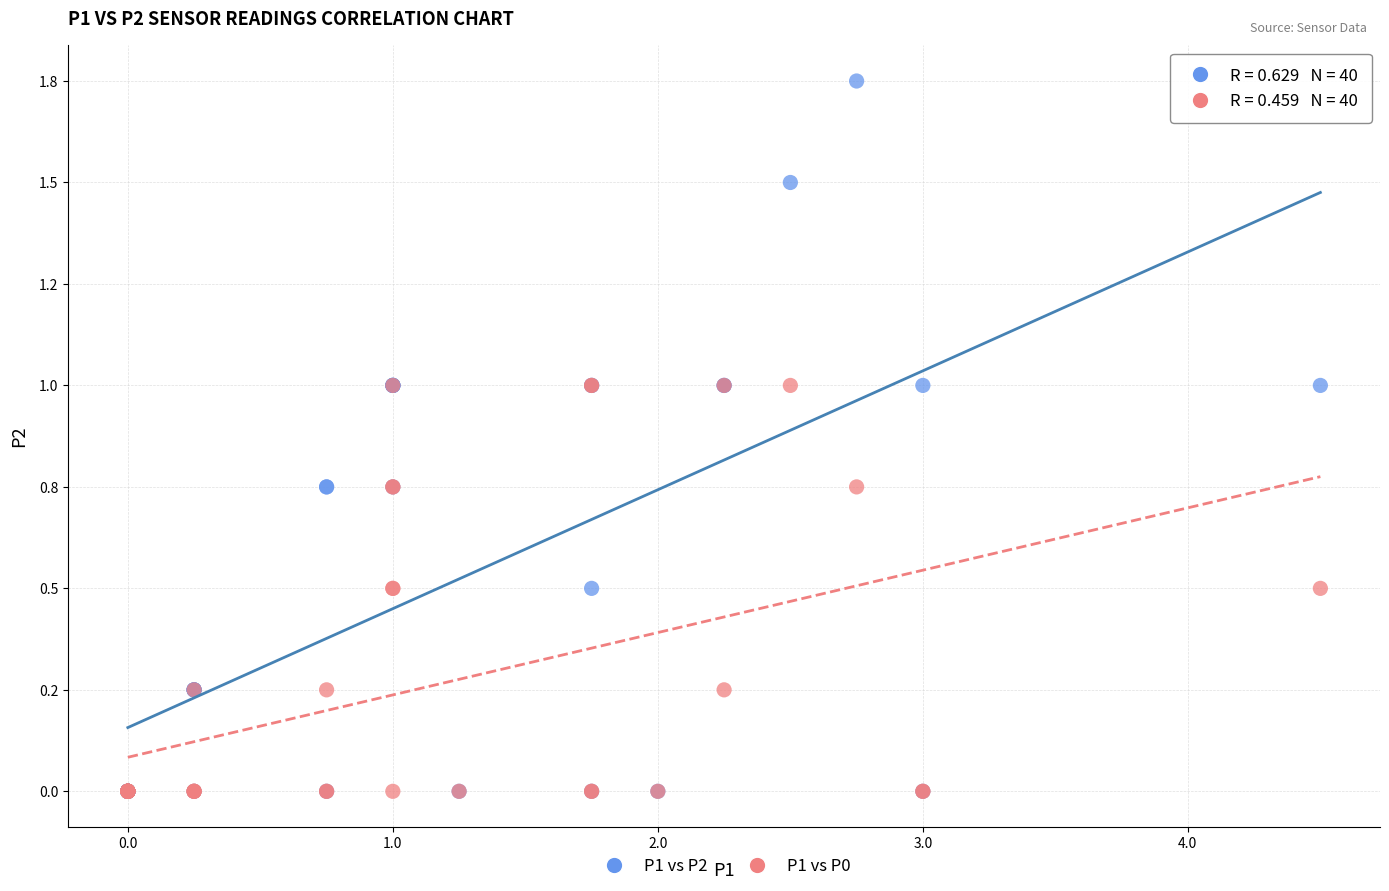

What are all the series names shown in the legend?

P1 vs P2, P1 vs P0